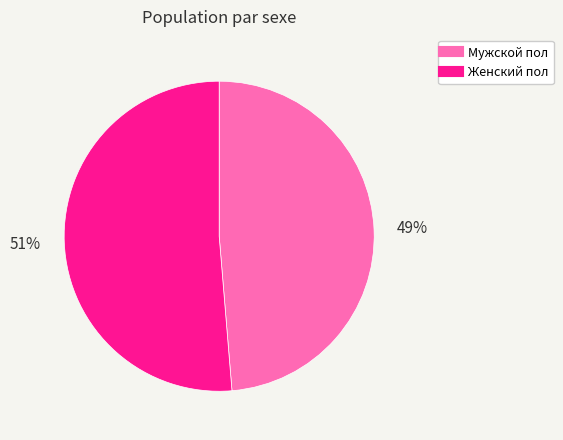

True or false: Мужской пол accounts for 39% of the total.

False